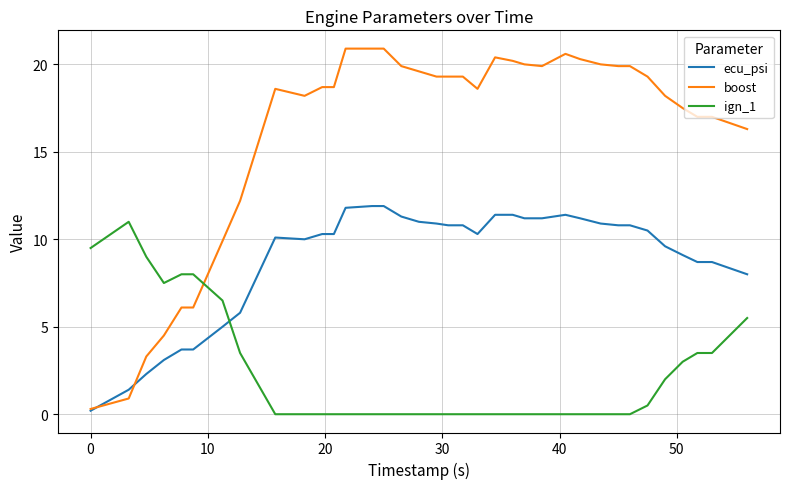

How many distinct data groups are displayed?

3